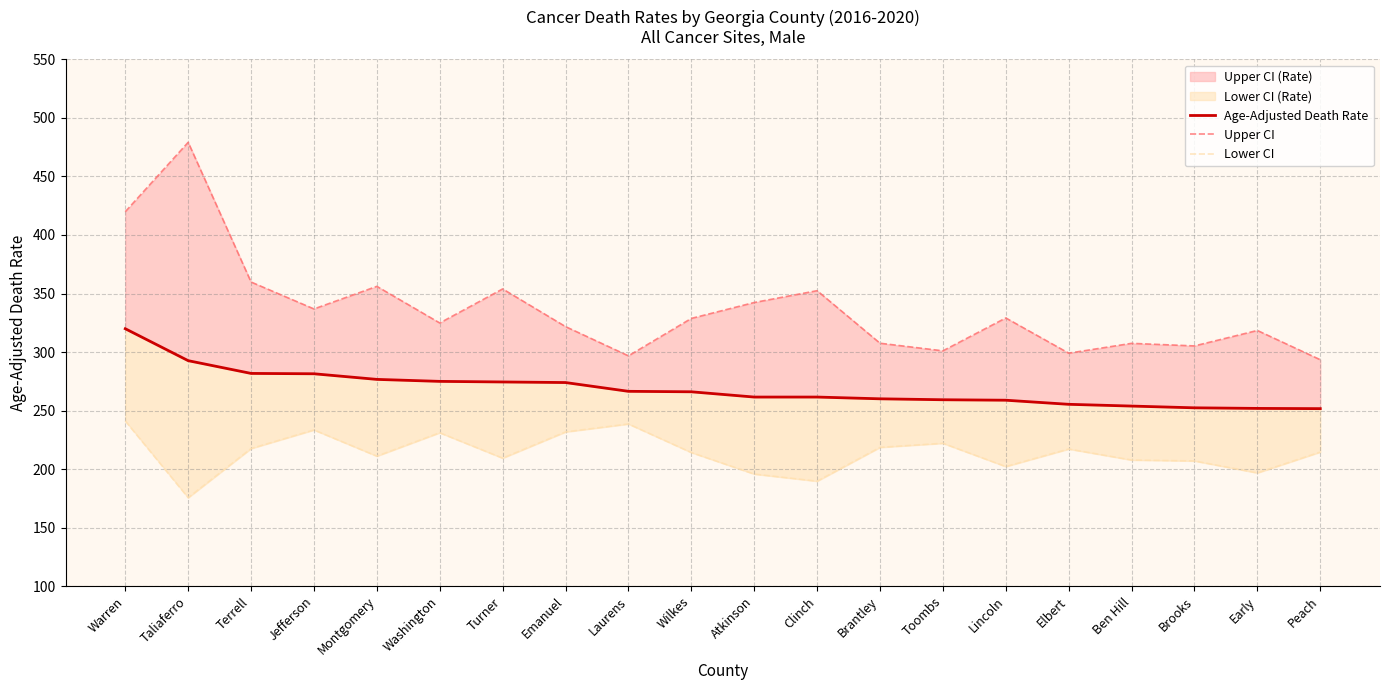

The value of Age-Adjusted Death Rate at Brantley is 260.0. True or false?

True